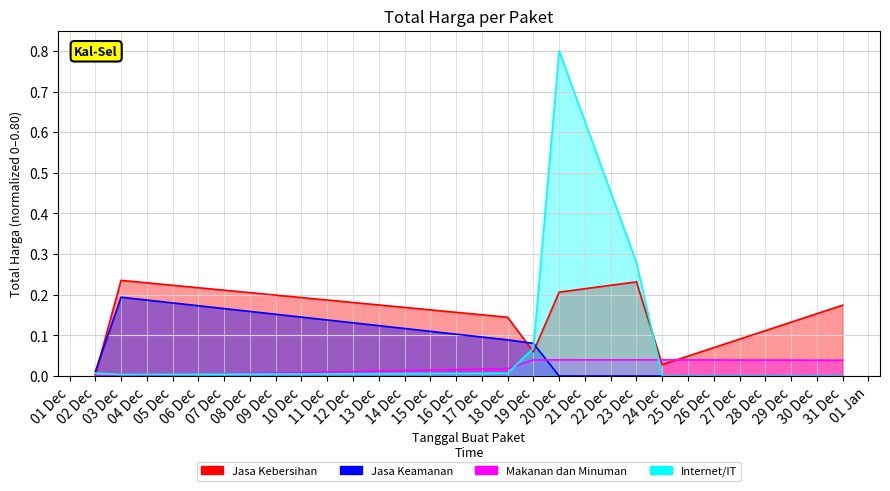

Which label corresponds to the smallest value in the chart?

20 Dec